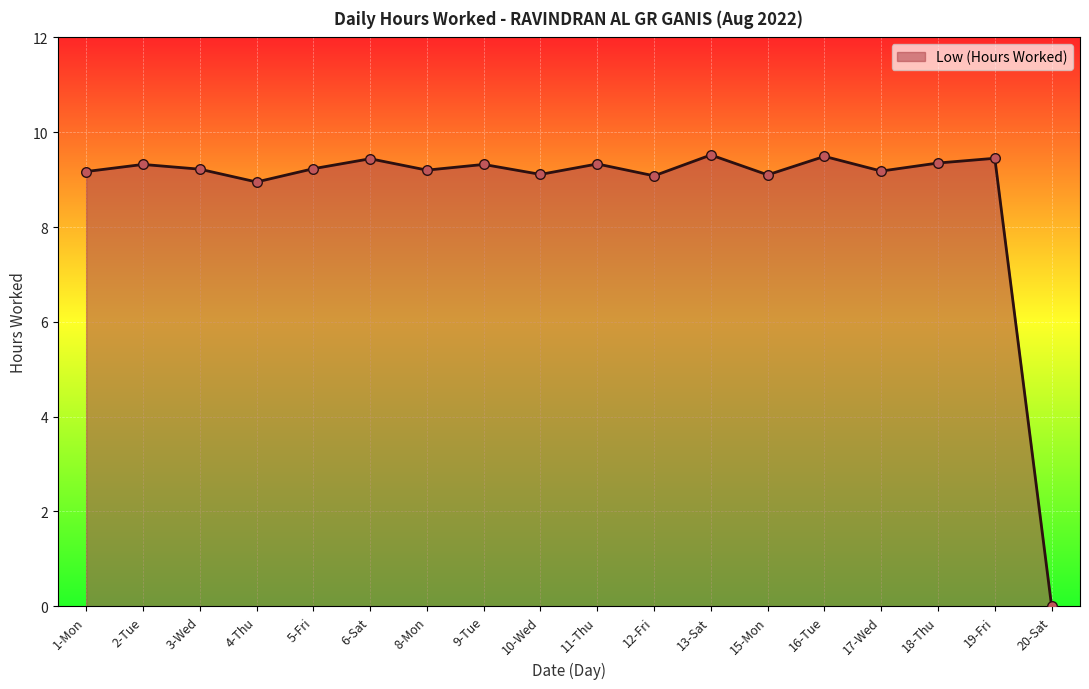

Approximately how many times larger is the value at 8-Mon compared to 6-Sat?

1.0